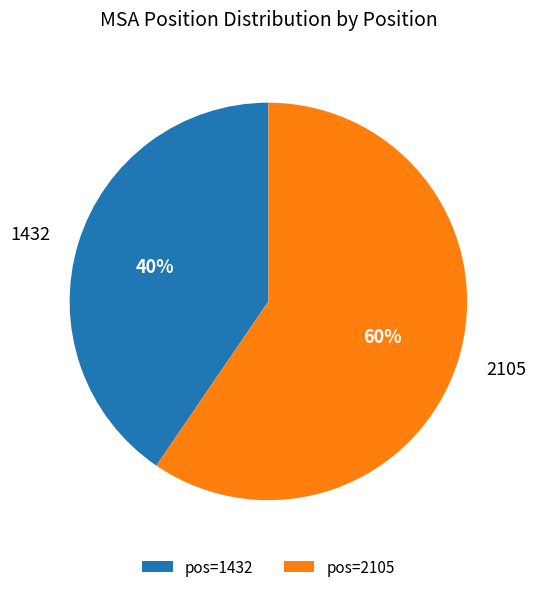

How many segments does this pie chart have?

2